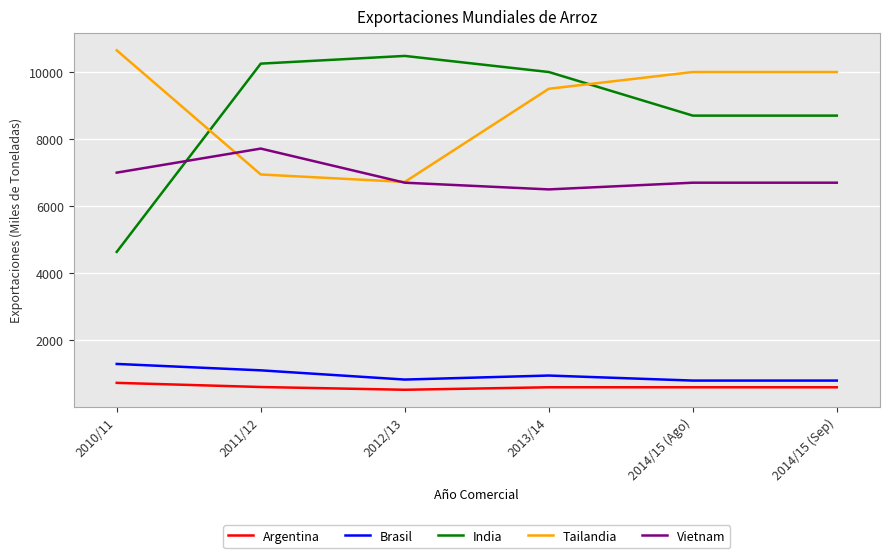

What is the sum of the Tailandia values at 2010/11 and 2013/14?

20147